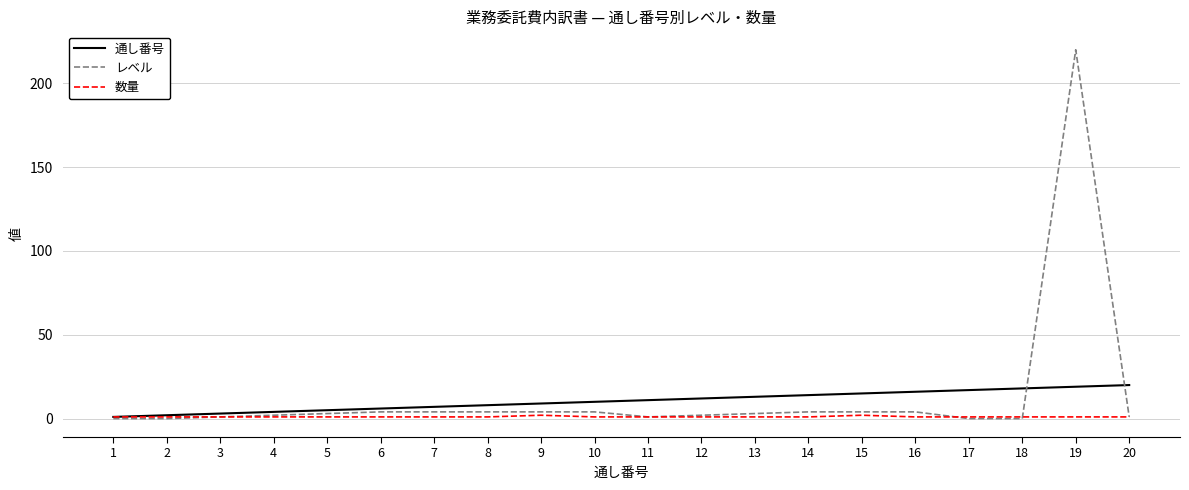

Which series has the largest range (max minus min)?

レベル